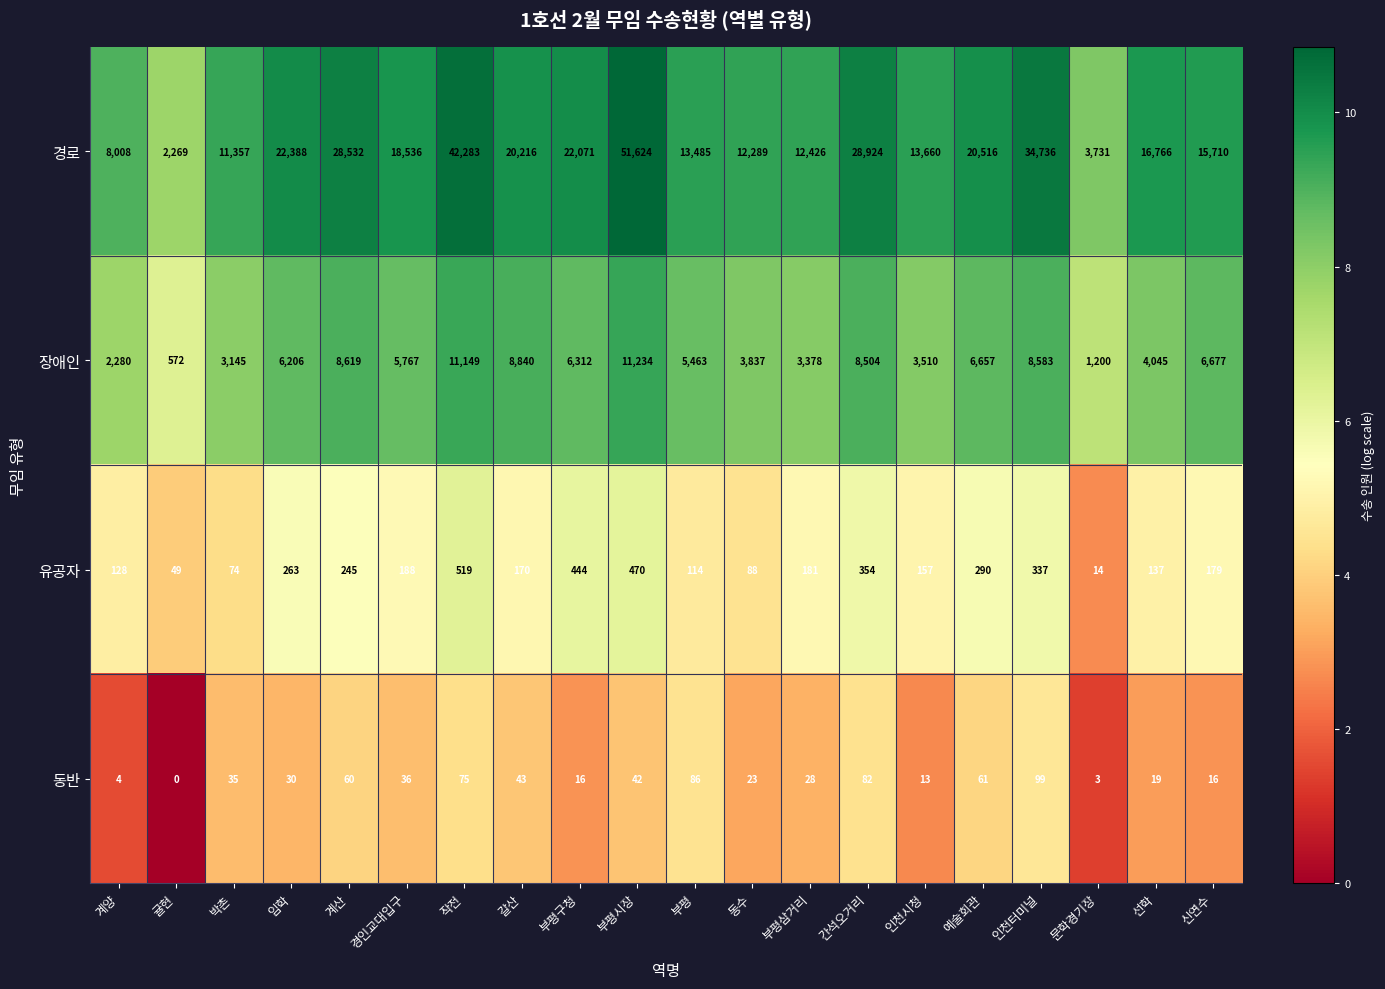

What is the difference between the maximum and minimum values in the 유공자 series?

505